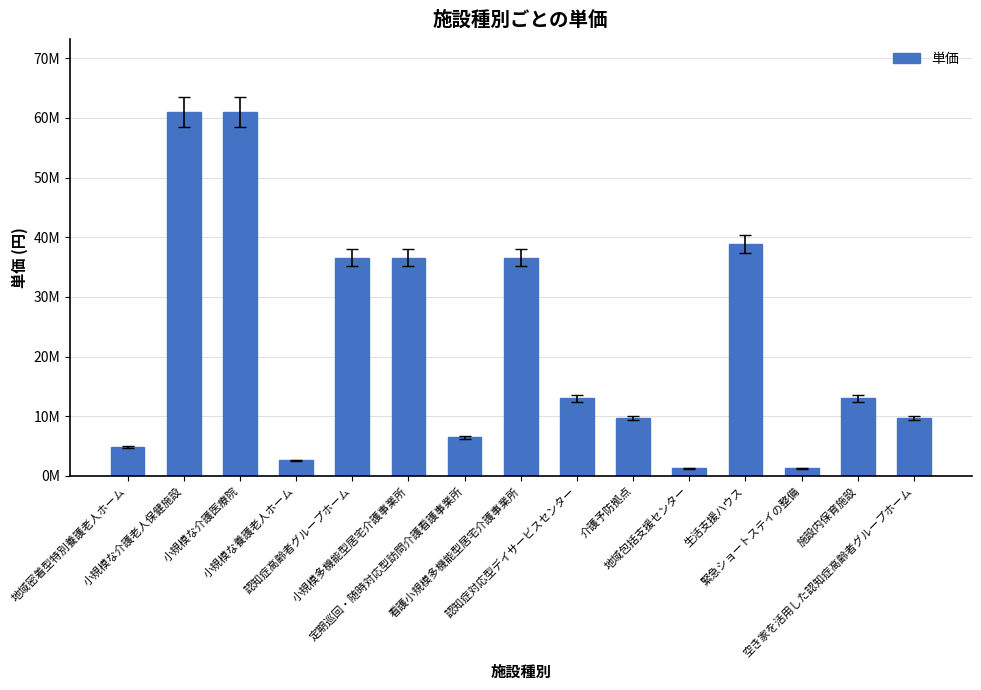

Reading left to right, what are all the values shown in this chart?

地域密着型特別養護老人ホーム=4880000	小規模な介護老人保健施設=61000000	小規模な介護医療院=61000000	小規模な養護老人ホーム=2600000	認知症高齢者グループホーム=36600000	小規模多機能型居宅介護事業所=36600000	定期巡回・随時対応型訪問介護看護事業所=6470000	看護小規模多機能型居宅介護事業所=36600000	認知症対応型デイサービスセンター=13000000	介護予防拠点=9710000	地域包括支援センター=1300000	生活支援ハウス=38900000	緊急ショートステイの整備=1300000	施設内保育施設=13000000	空き家を活用した認知症高齢者グループホーム=9710000